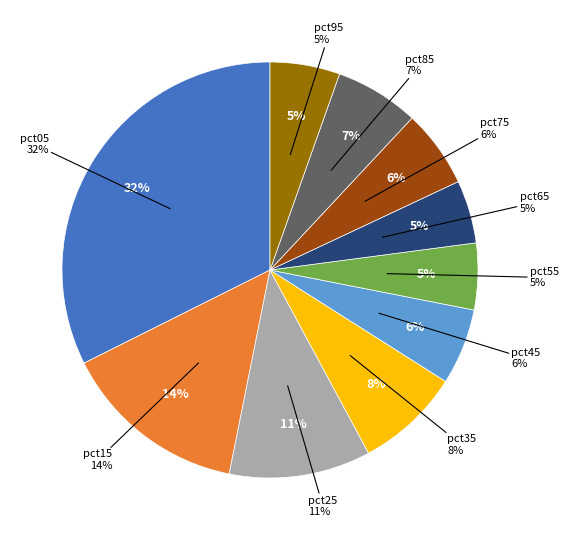

Is there a majority slice in this chart?

No